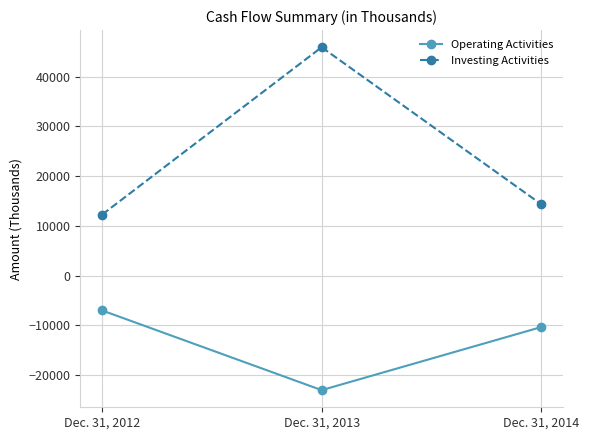

At which label is Operating Activities closest to -14987?

Dec. 31, 2014